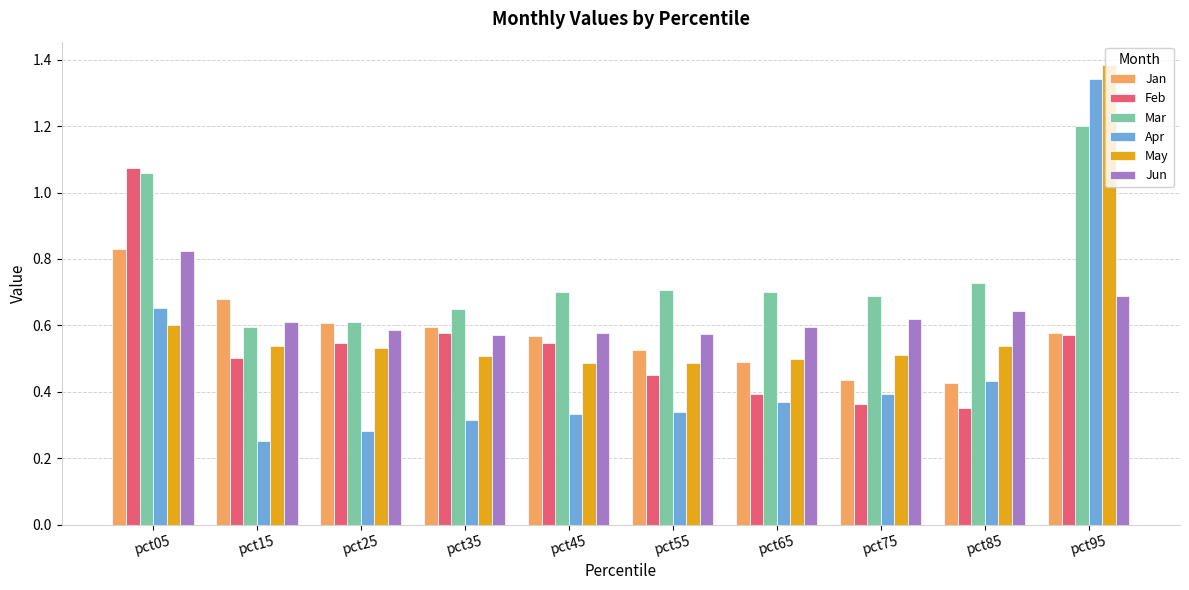

What is the total value across all series at pct15?

3.2